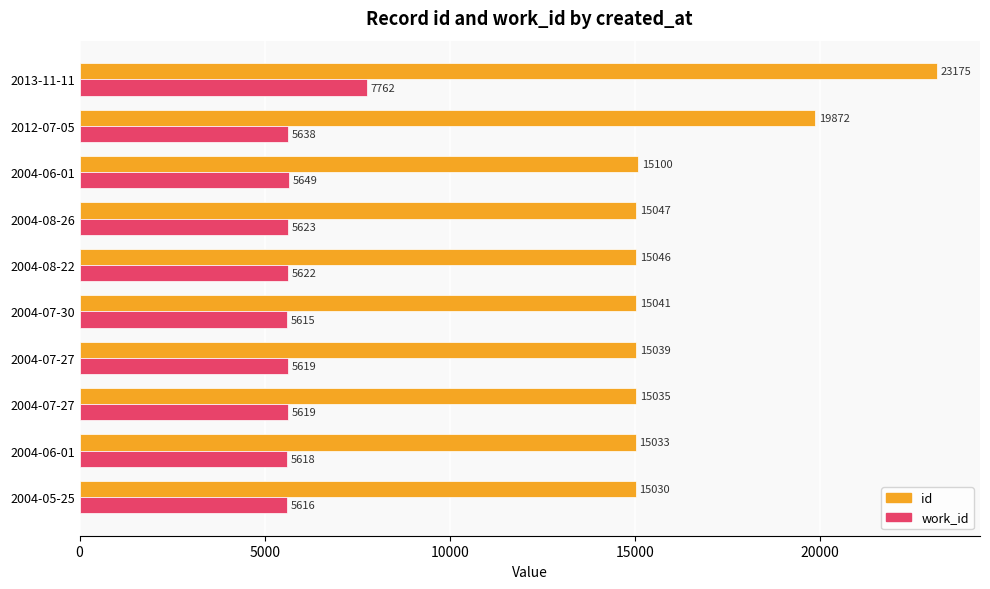

What are all the series names shown in the legend?

id, work_id